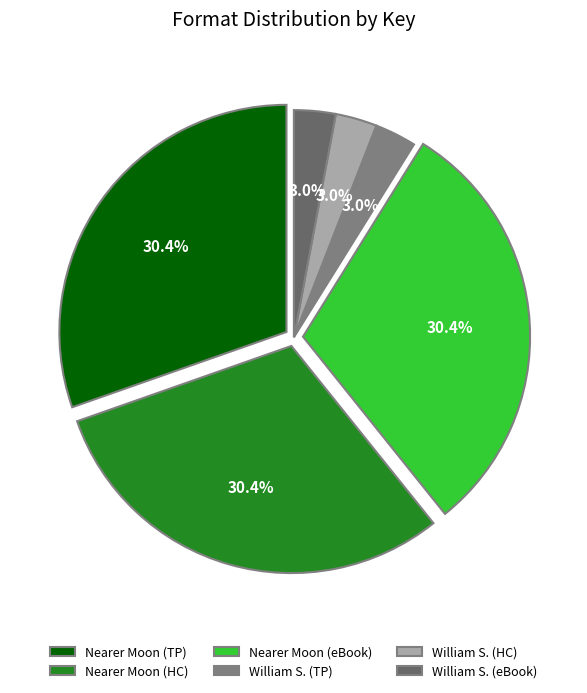

How many segments does this pie chart have?

6